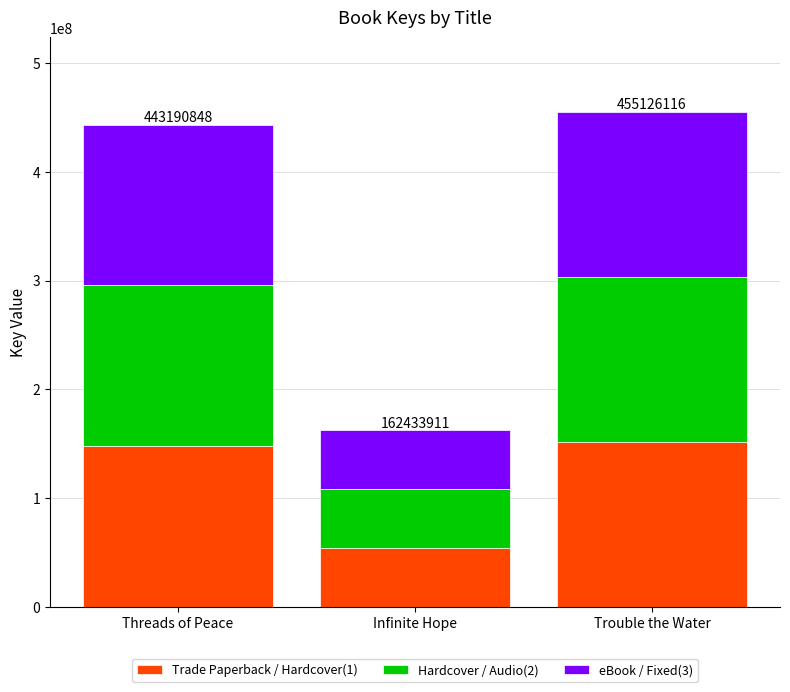

Which category has the lowest value in the Trade Paperback / Hardcover(1) series?

Infinite Hope